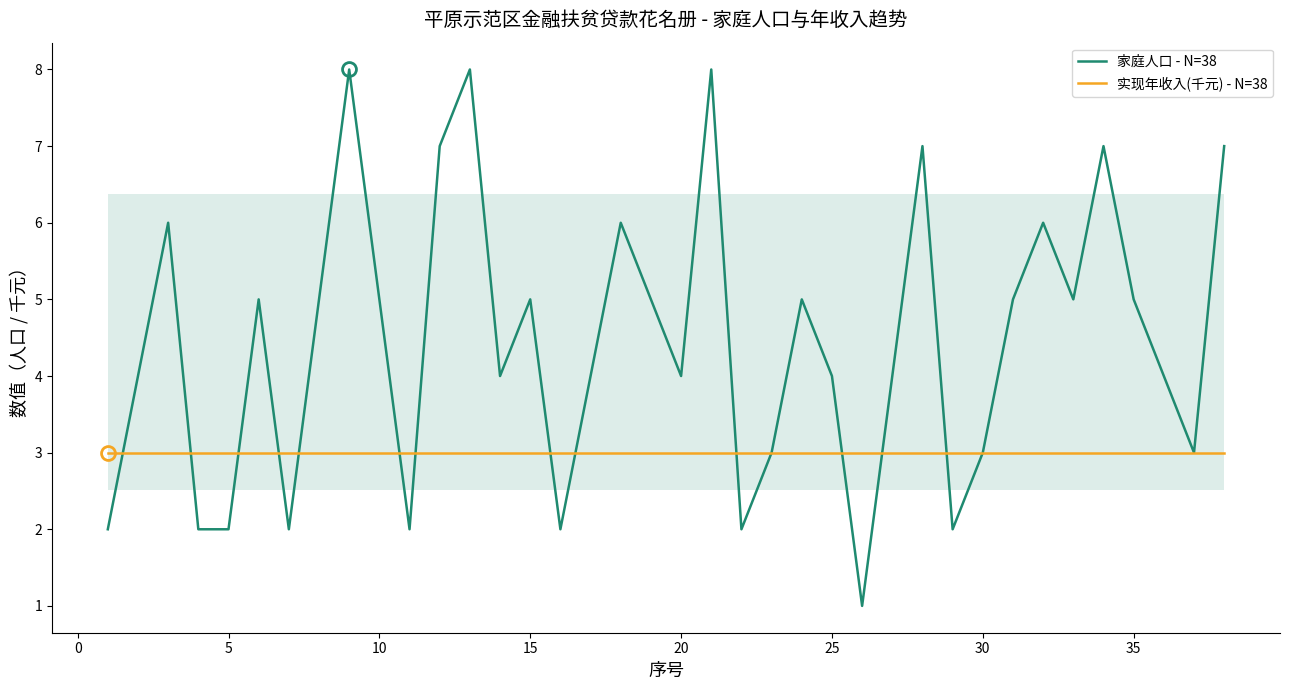

The 家庭人口 - N=38 series shows 7 at 25. True or false?

False